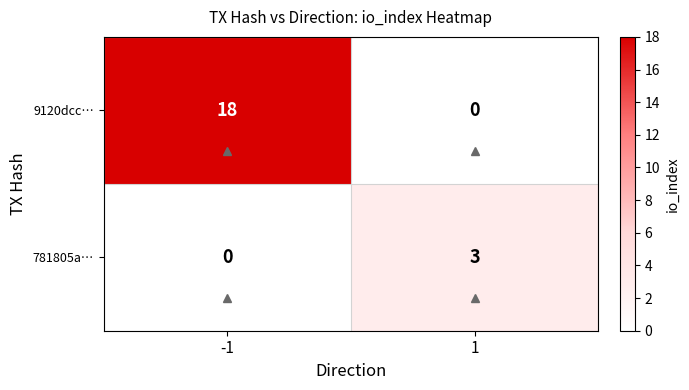

Which series has the largest range (max minus min)?

9120dcc…